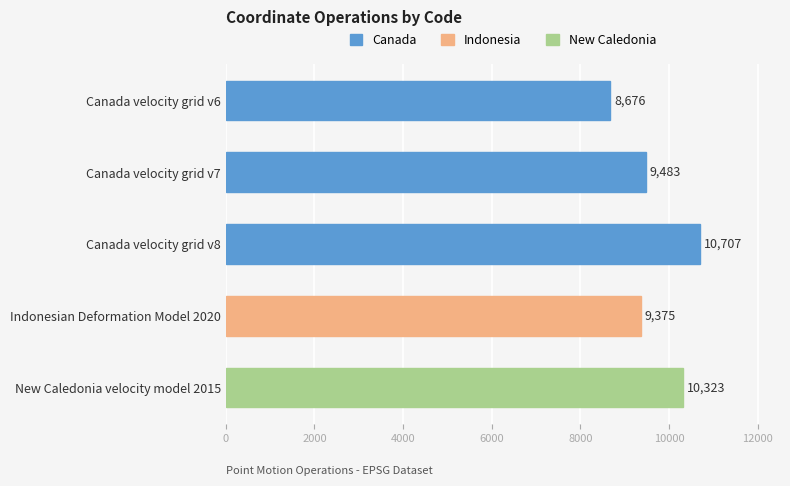

What is the sum of the values at Canada velocity grid v8 and Canada velocity grid v6?

19383